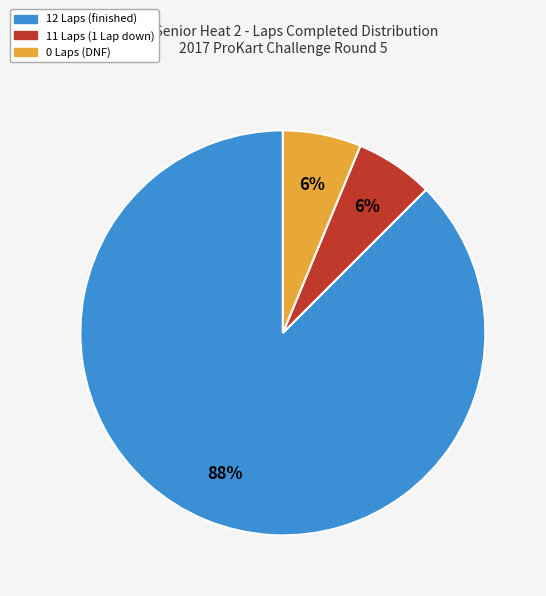

Does any single category account for the majority?

Yes